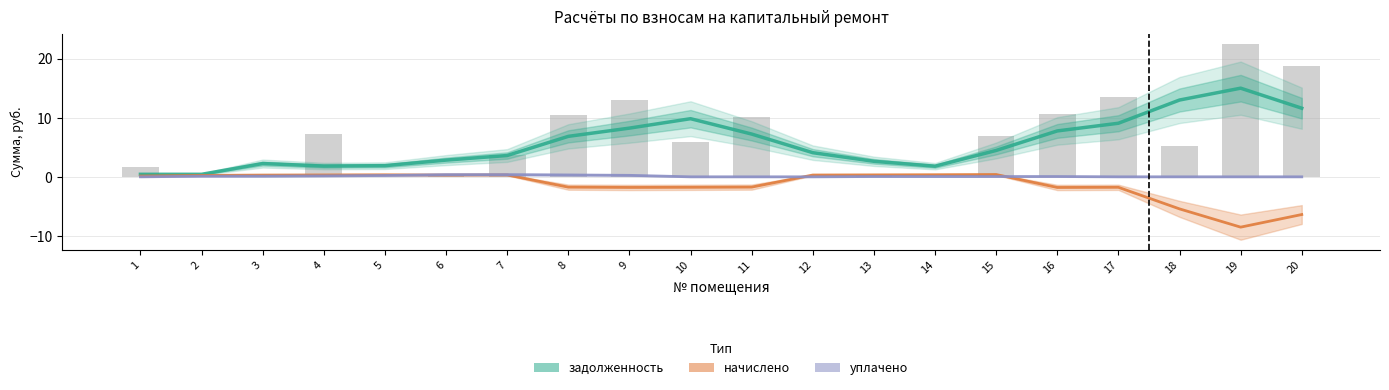

The задолженность series shows 9.1 at 17. True or false?

True